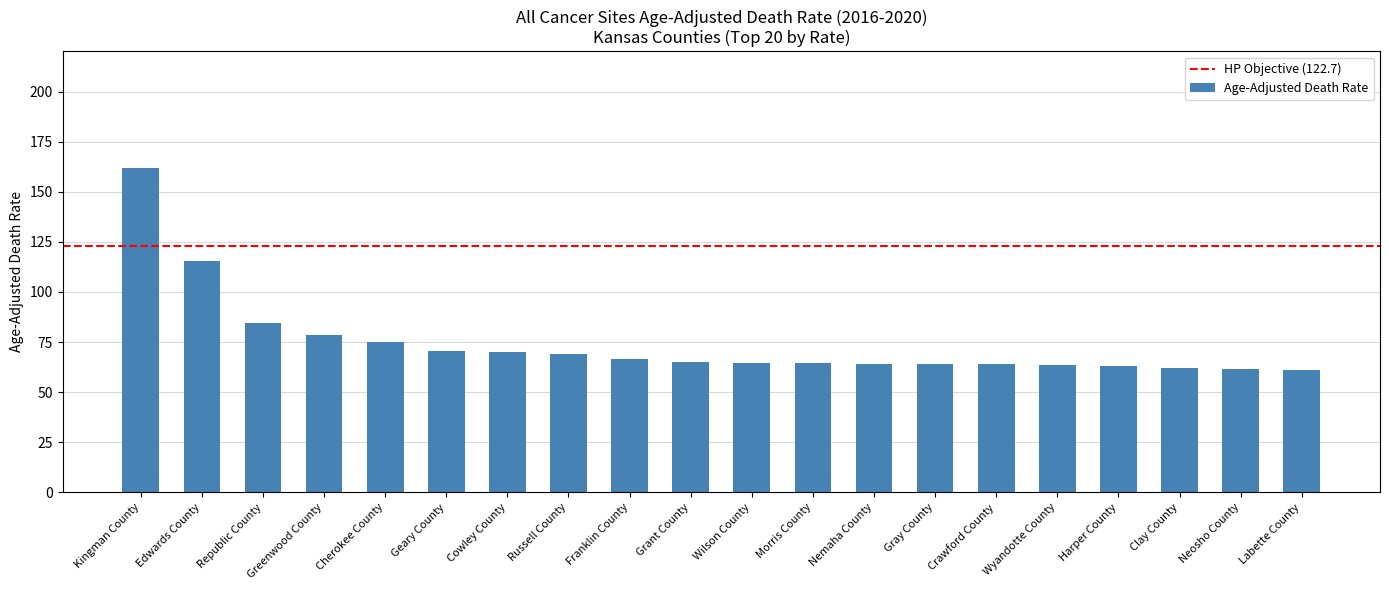

Is it true that the value at Gray County is 64.0?

True